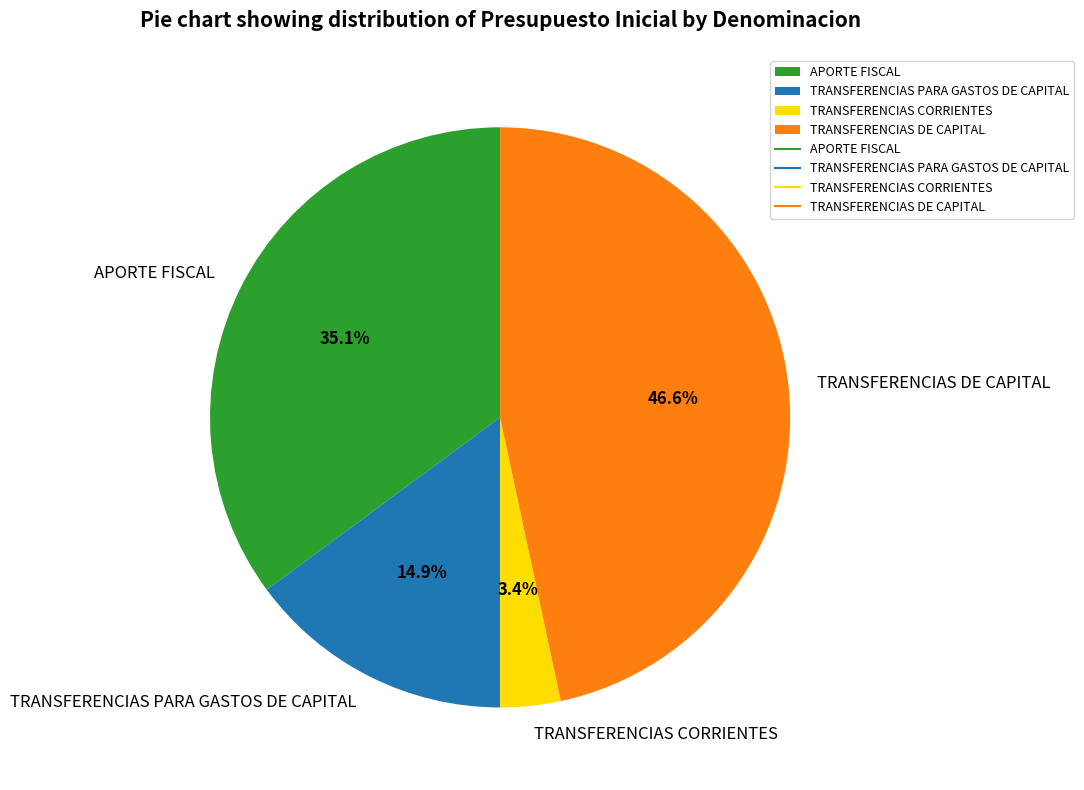

To the nearest percent, what is the difference between the TRANSFERENCIAS PARA GASTOS DE CAPITAL and APORTE FISCAL slice percentages?

20%